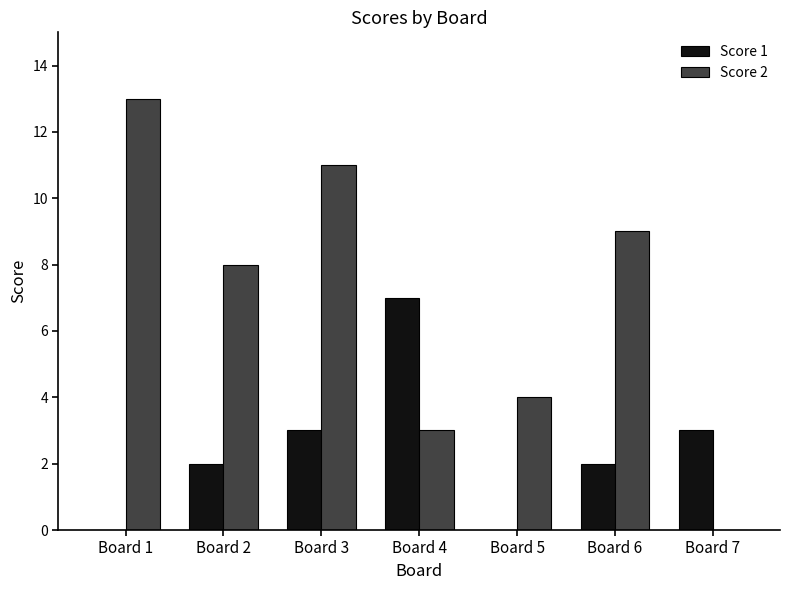

At which label does Score 2 reach its peak?

Board 1